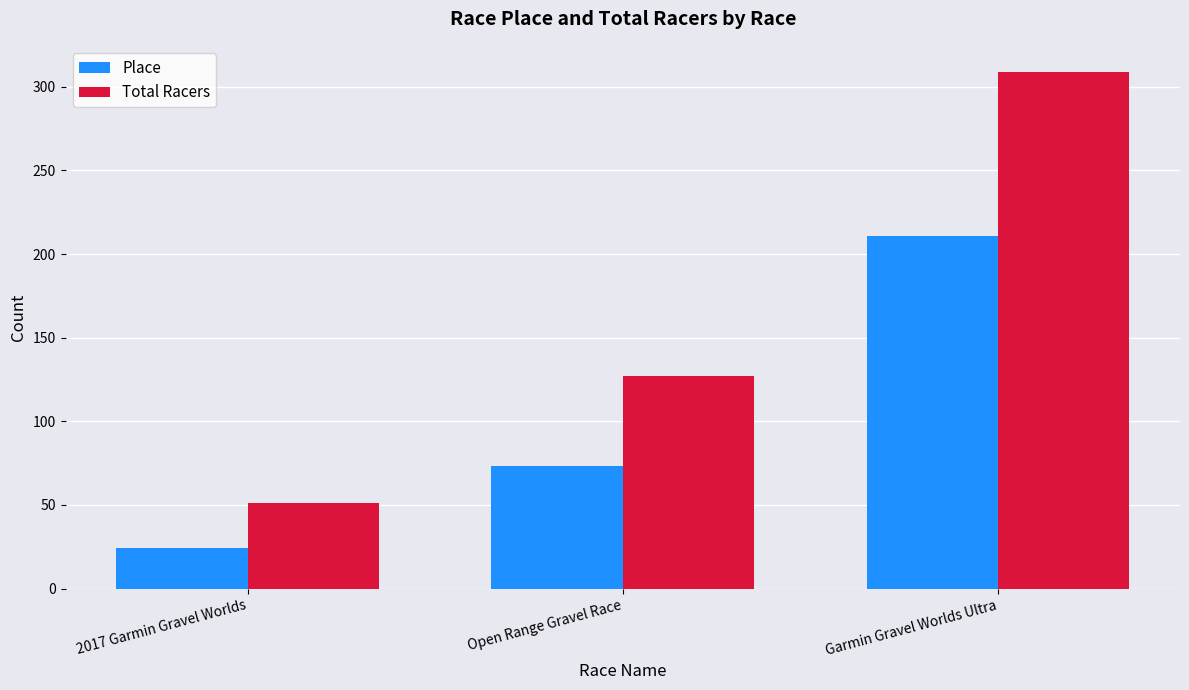

What is the difference between the maximum and minimum values in the Place series?

187